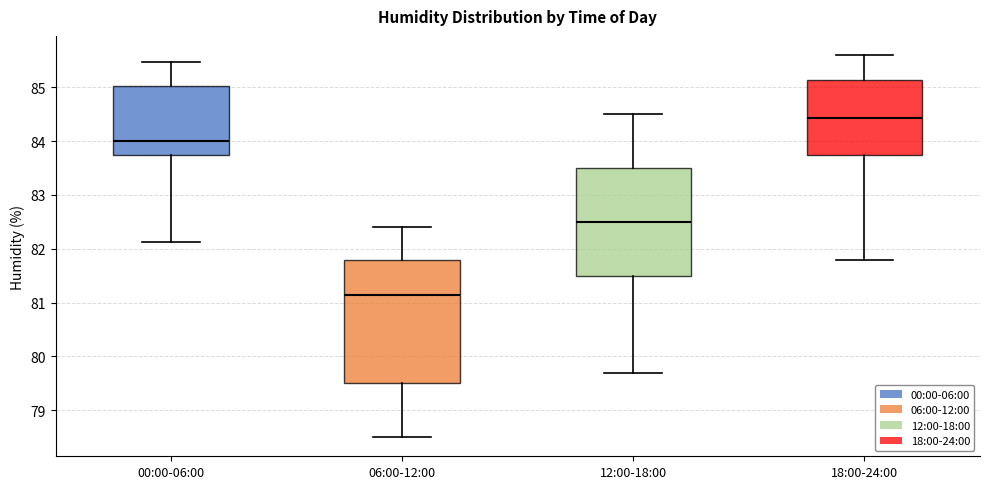

Reading left to right, transcribe this box plot: for each box, give where its median line is, the range the box spans, and where its two whiskers end, as read against the y-axis. The values are not printed on the chart, so give them approximately, as read against the axis.

00:00-06:00: median 84.0, box 83.7 to 85.0, whiskers 82.1 to 85.5
06:00-12:00: median 81.2, box 79.5 to 81.8, whiskers 78.5 to 82.4
12:00-18:00: median 82.5, box 81.5 to 83.5, whiskers 79.7 to 84.5
18:00-24:00: median 84.4, box 83.8 to 85.1, whiskers 81.8 to 85.6